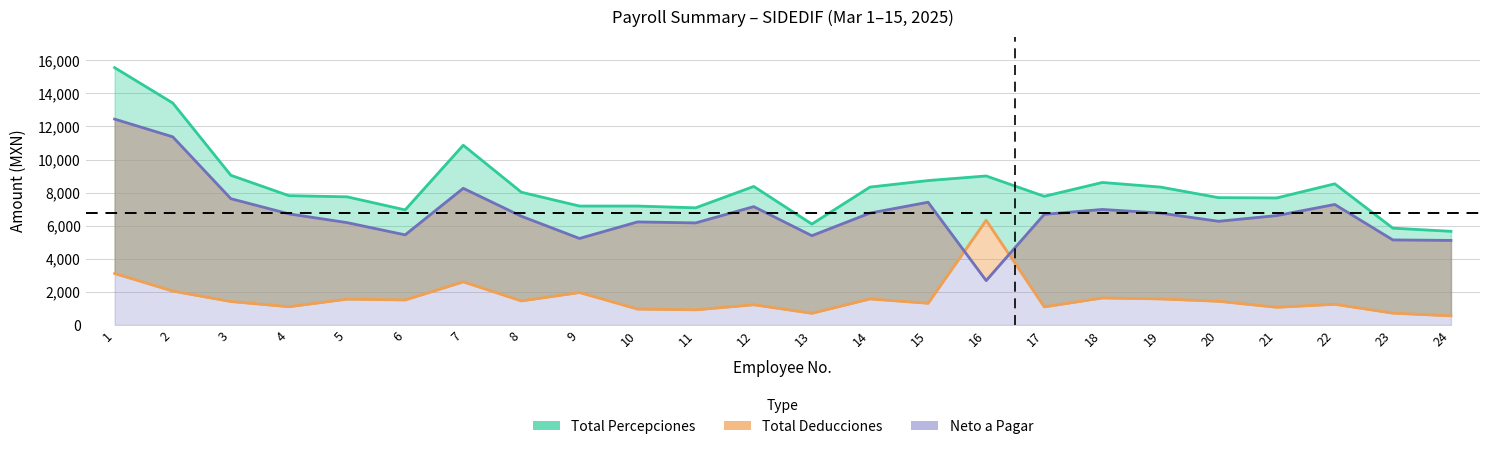

Which has a higher value, 12 or 14?

12